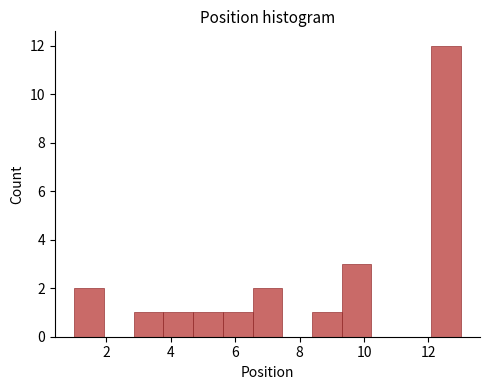

Reading left to right, list every bar in this chart as the range it spans on the x-axis followed by its height. Neither the bar edges nor the heights are printed on the chart, so give them approximately, as read against the axes.

1.0 to 2.0: 2
2.0 to 2.8: 0
2.8 to 3.8: 1
3.8 to 4.6: 1
4.6 to 5.6: 1
5.6 to 6.6: 1
6.6 to 7.4: 2
7.4 to 8.4: 0
8.4 to 9.4: 1
9.4 to 10.2: 3
10.2 to 11.2: 0
11.2 to 12.0: 0
12.0 to 13.0: 12